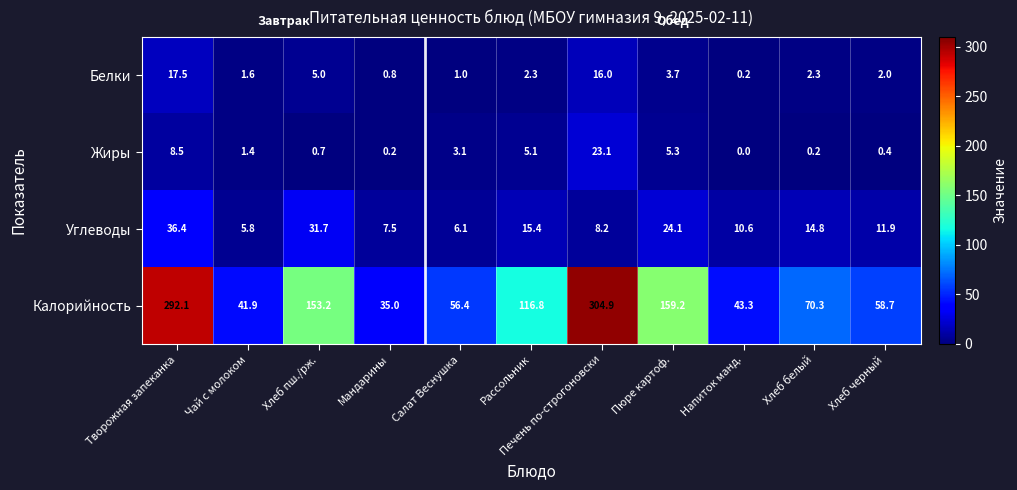

True or false: Жиры has a value of 1.4 at Чай с молоком.

True